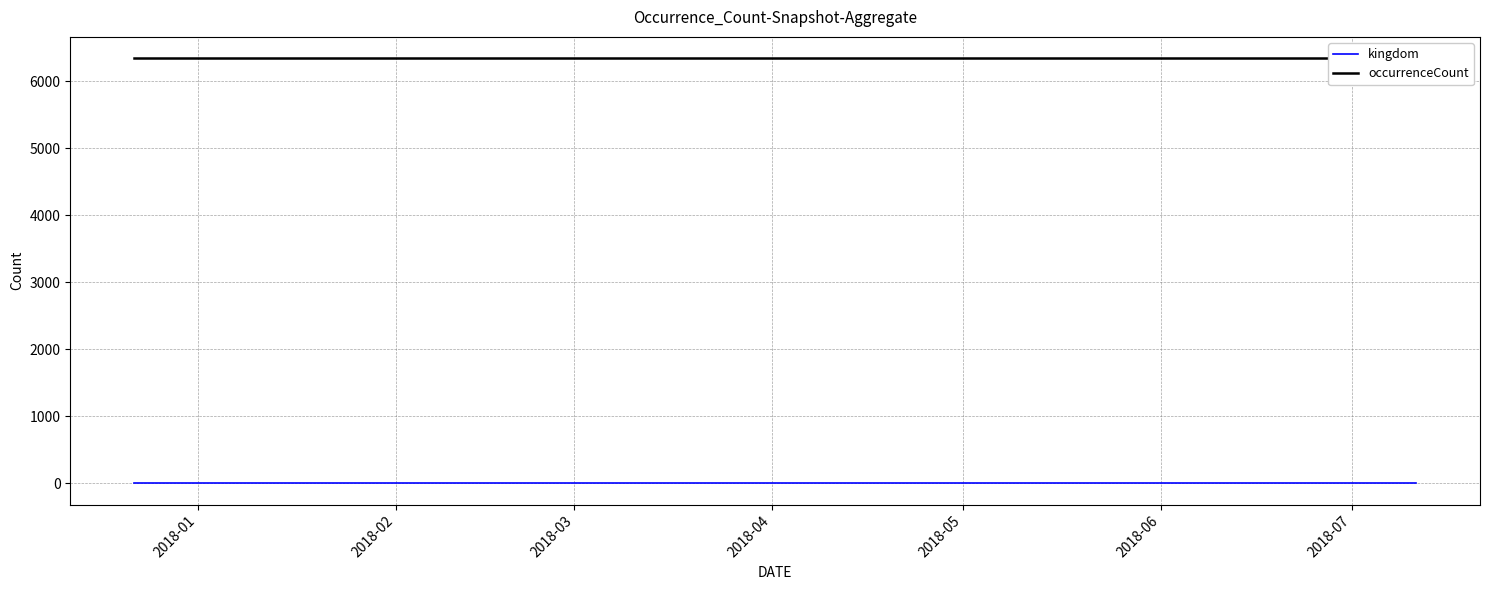

Reading right to left, what are all the values shown in this chart?

kingdom: 1	1	1
occurrenceCount: 6348	6348	6348